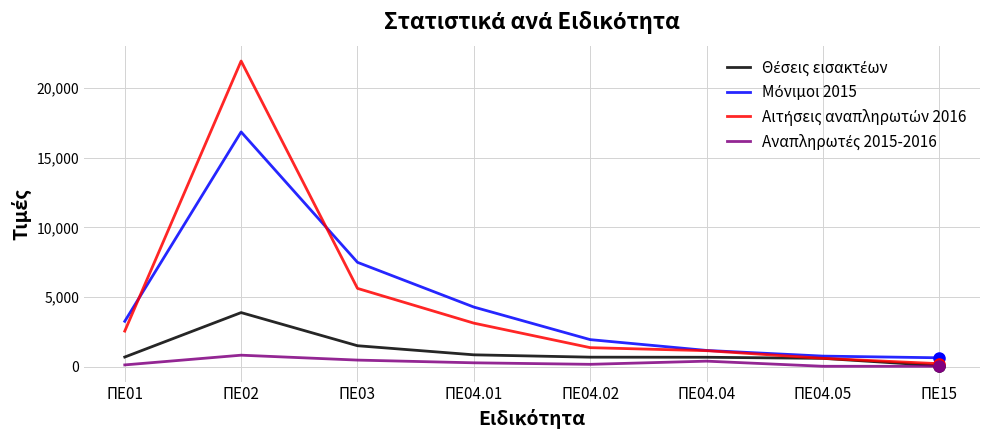

At which category does the chart reach its peak across all series?

ΠΕ02